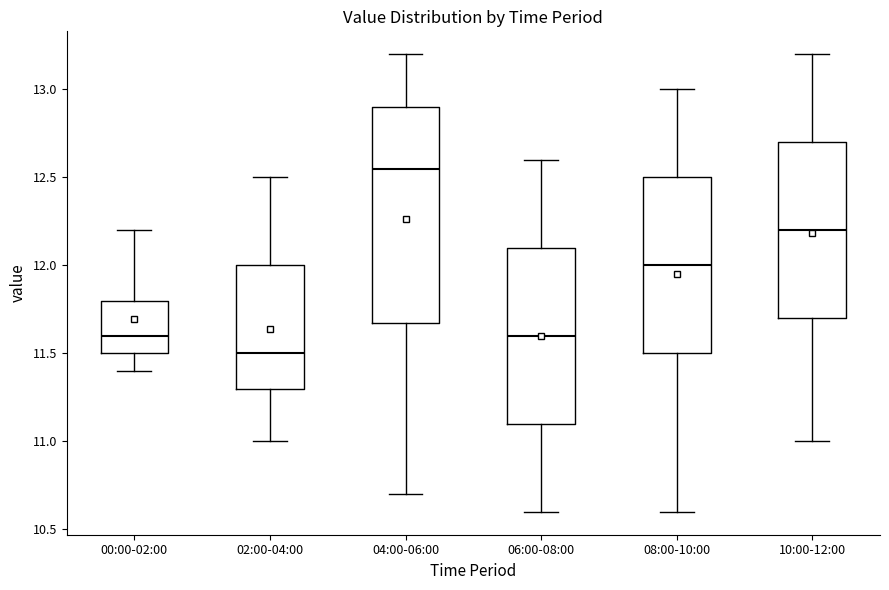

Which box is the tallest, from its lower edge to its upper edge?

04:00-06:00